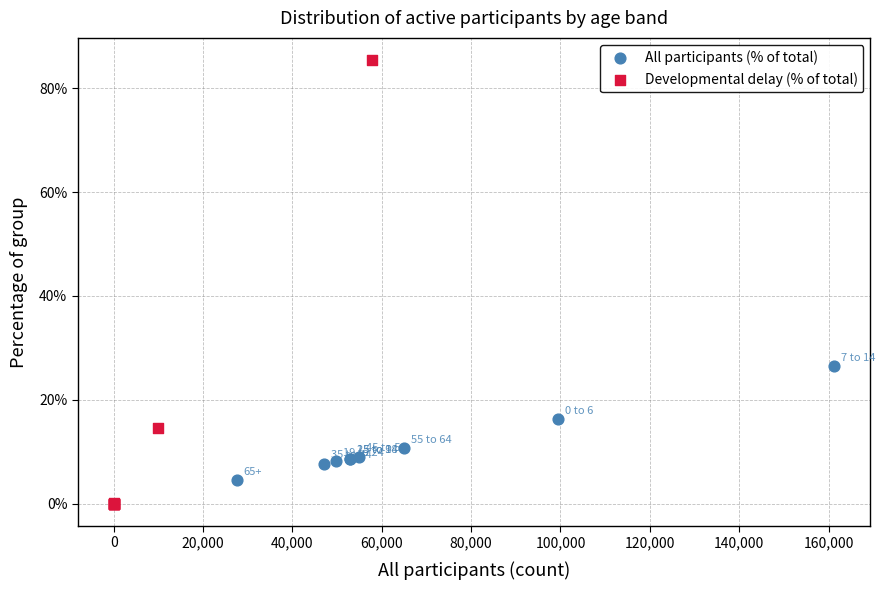

Which series reaches the minimum Y coordinate?

Developmental delay (% of total)